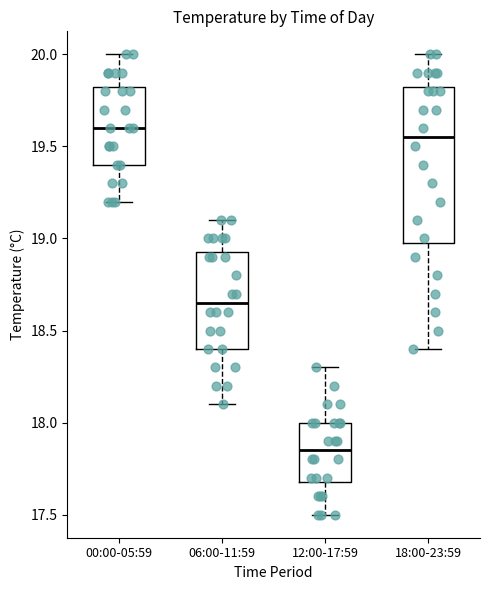

Comparing the boxes themselves (not the whiskers), which one is the tallest?

18:00-23:59